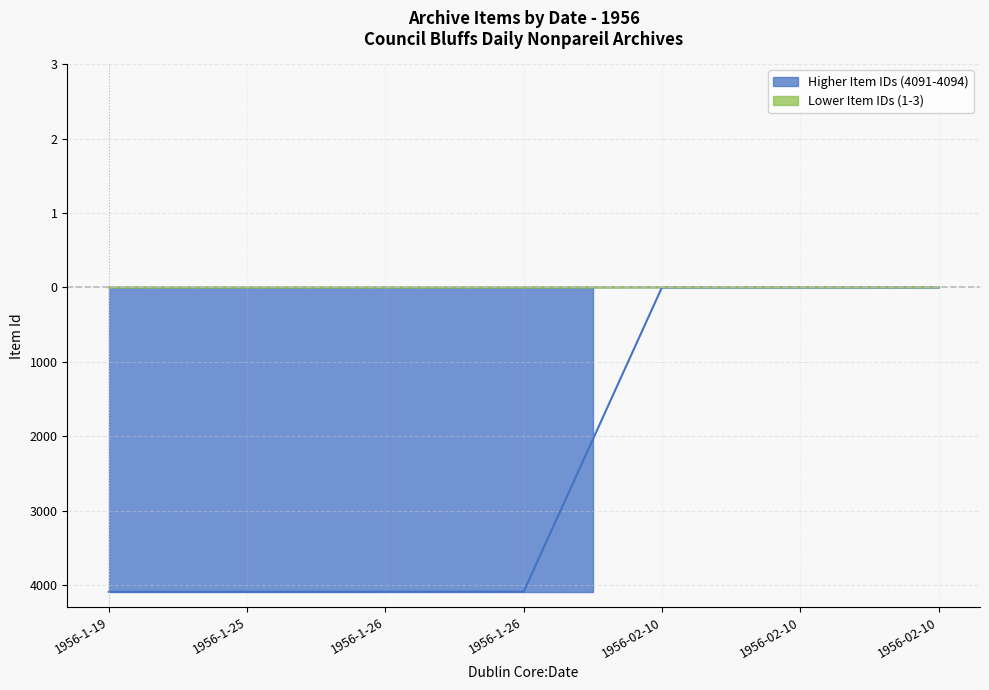

True or false: there are more than 2 points higher than both neighbors.

False